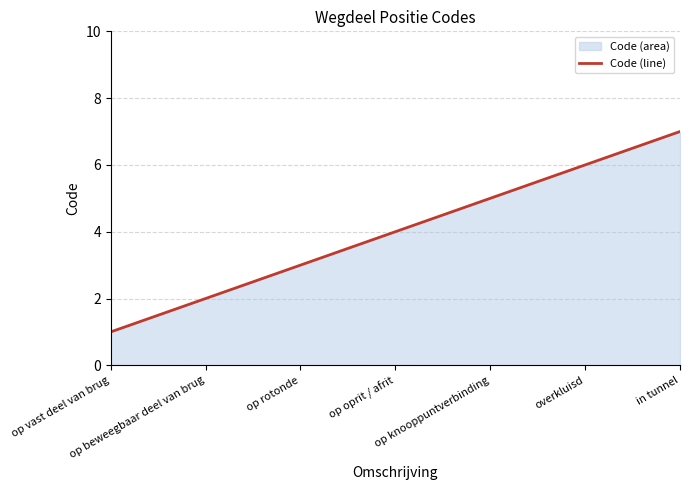

Approximately how many times larger is the value at in tunnel compared to op oprit / afrit?

1.8